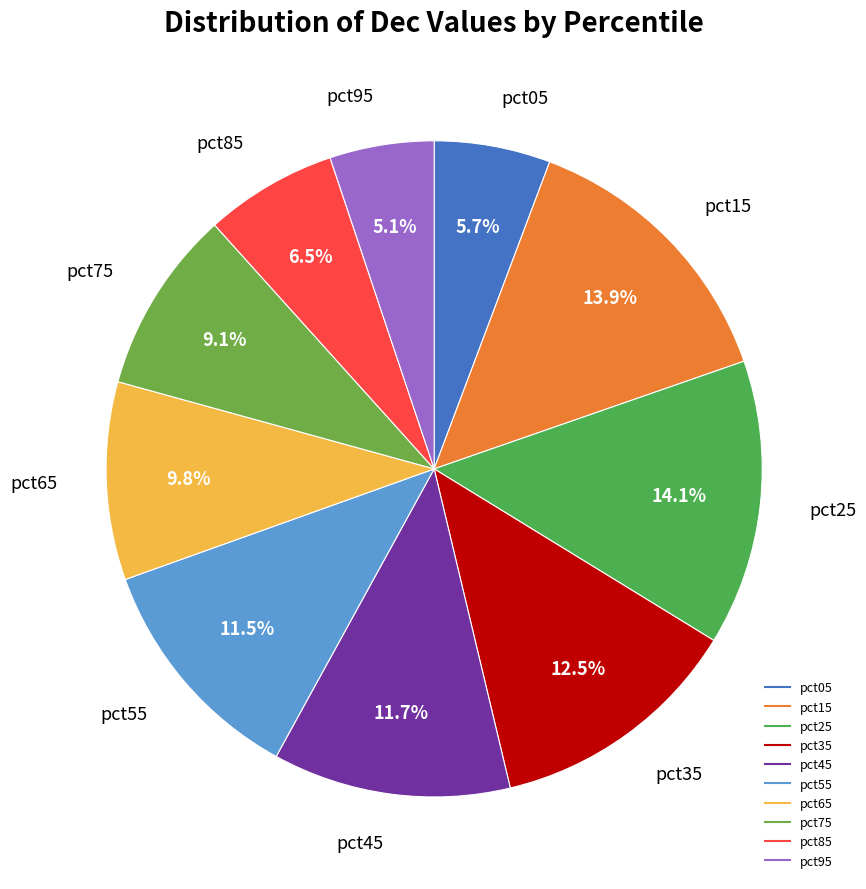

Which slice is the smallest?

pct95